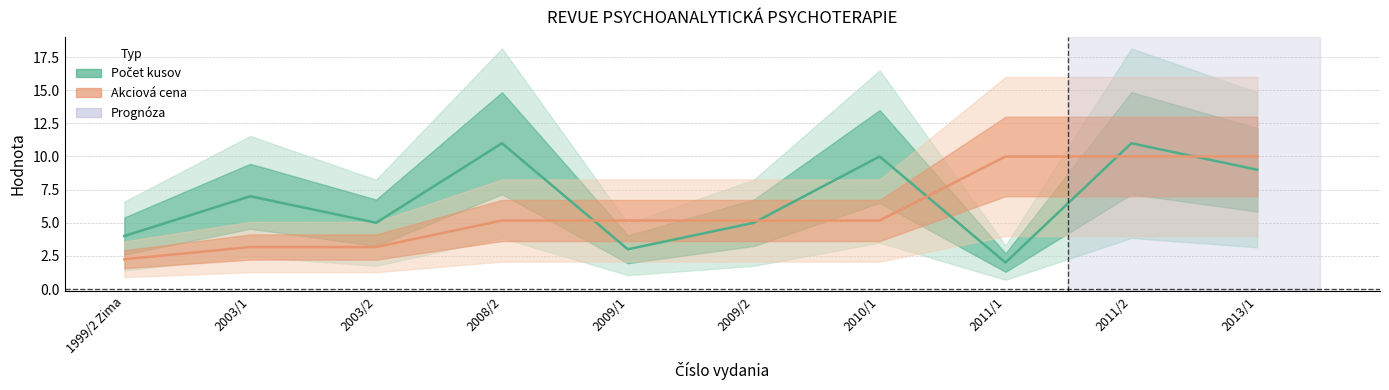

What is the label of the 4th point from the left?

2008/2